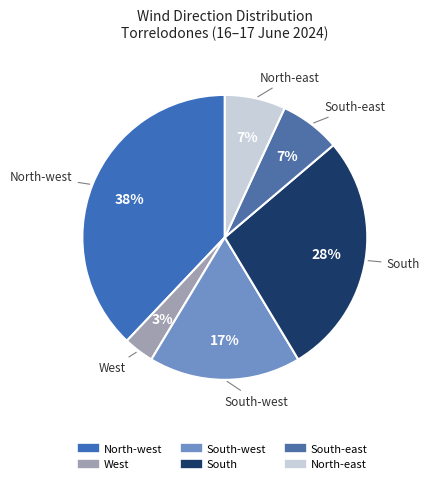

Count the number of slices in the pie.

6